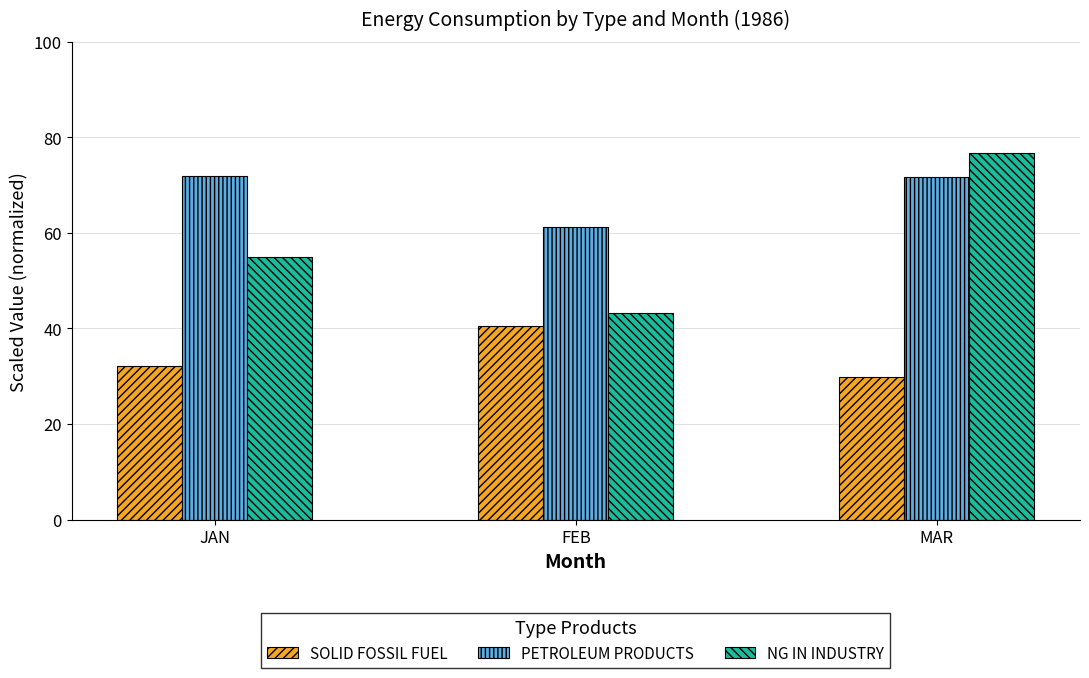

Which category has the lowest value across all series?

MAR